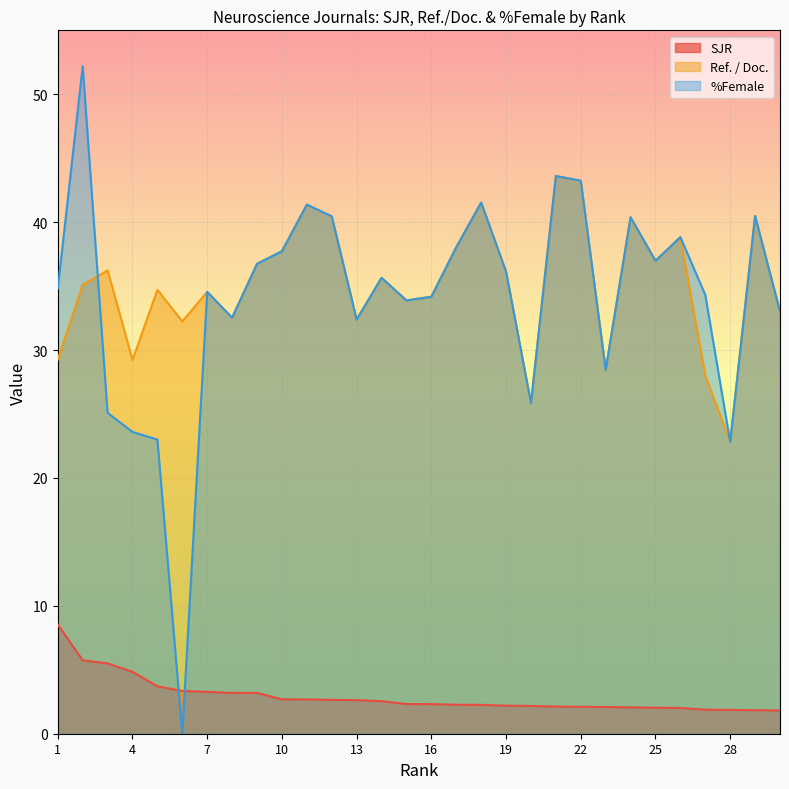

How many data points does each series have?

30